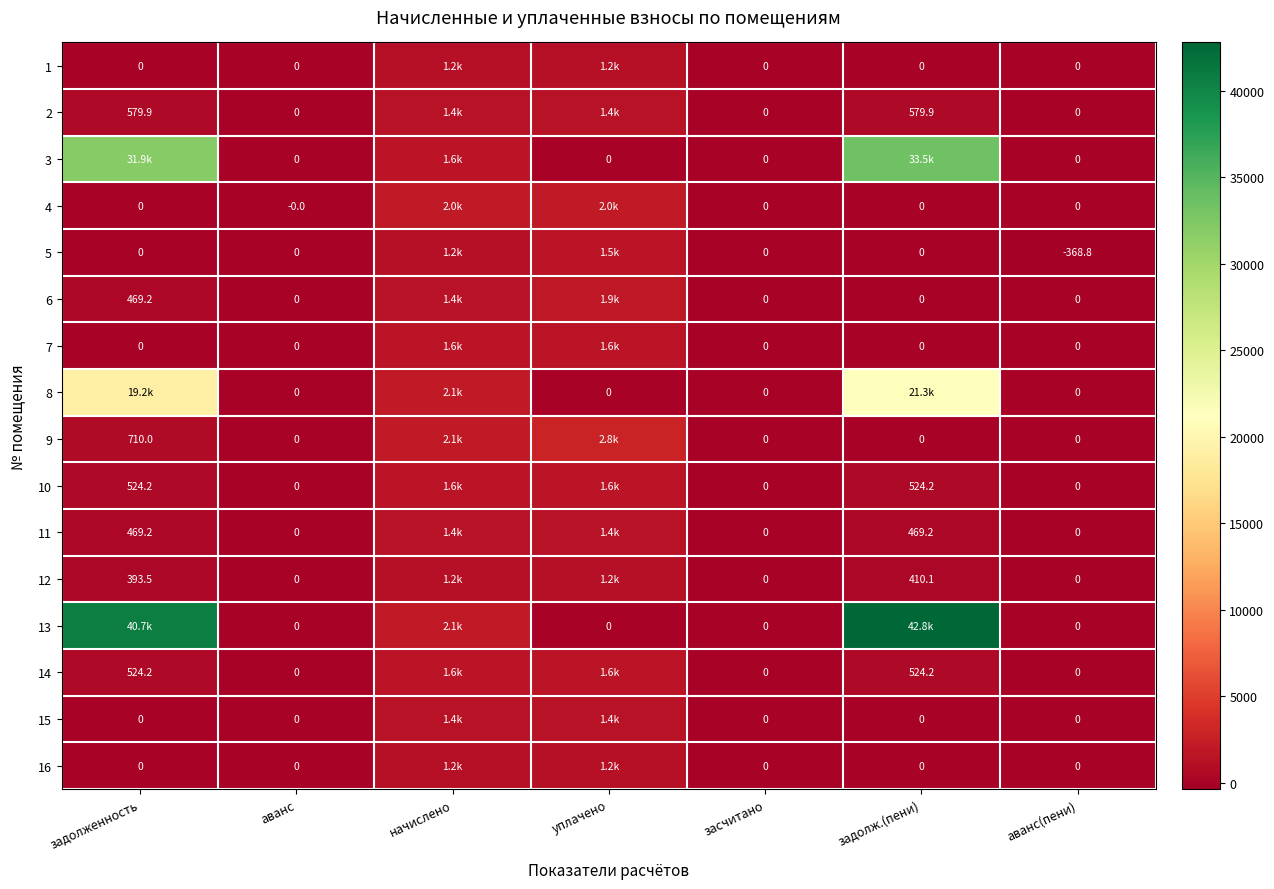

What is the greatest value displayed?

42806.9